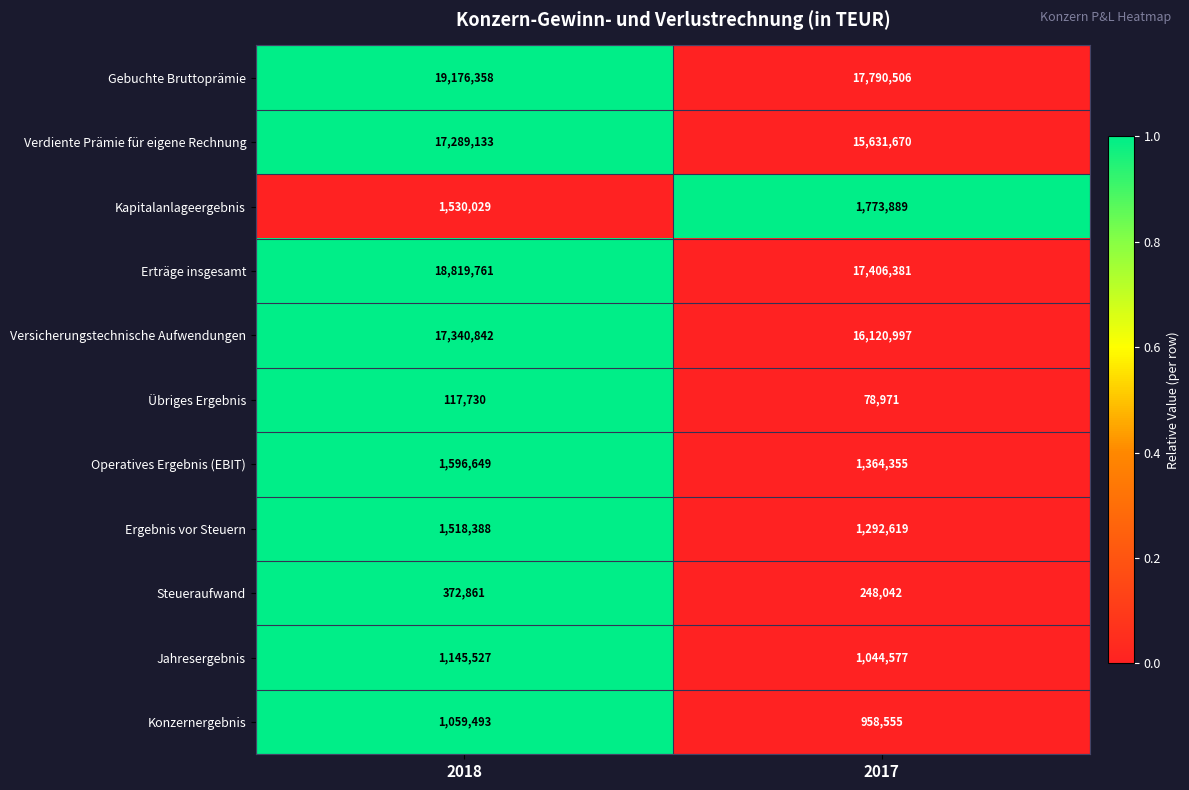

Reading left to right, transcribe all the data shown in this chart.

Gebuchte Bruttoprämie: 19176358	17790506
Verdiente Prämie für eigene Rechnung: 17289133	15631670
Kapitalanlageergebnis: 1530029	1773889
Erträge insgesamt: 18819761	17406381
Versicherungstechnische Aufwendungen: 17340842	16120997
Übriges Ergebnis: 117730	78971
Operatives Ergebnis (EBIT): 1596649	1364355
Ergebnis vor Steuern: 1518388	1292619
Steueraufwand: 372861	248042
Jahresergebnis: 1145527	1044577
Konzernergebnis: 1059493	958555